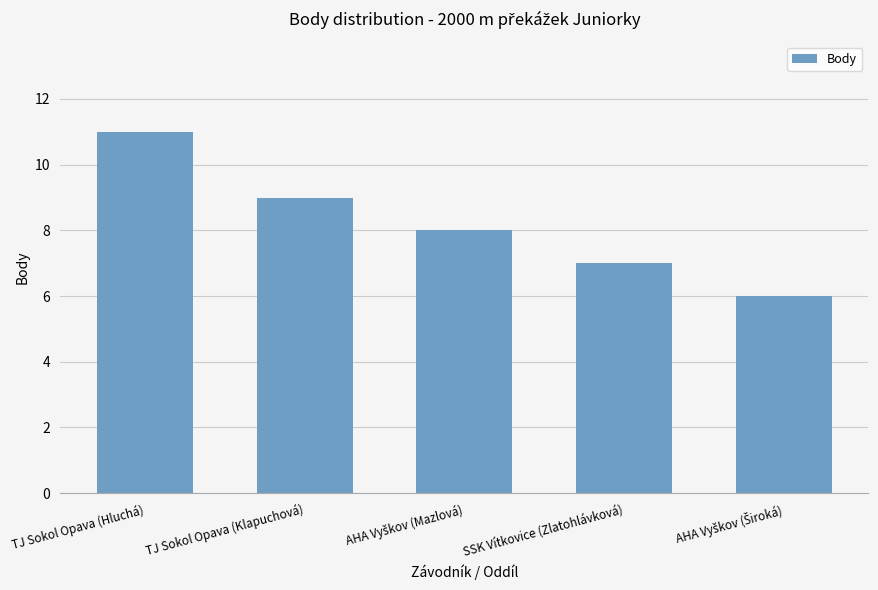

Which has a higher value, TJ Sokol Opava (Hluchá) or TJ Sokol Opava (Klapuchová)?

TJ Sokol Opava (Hluchá)